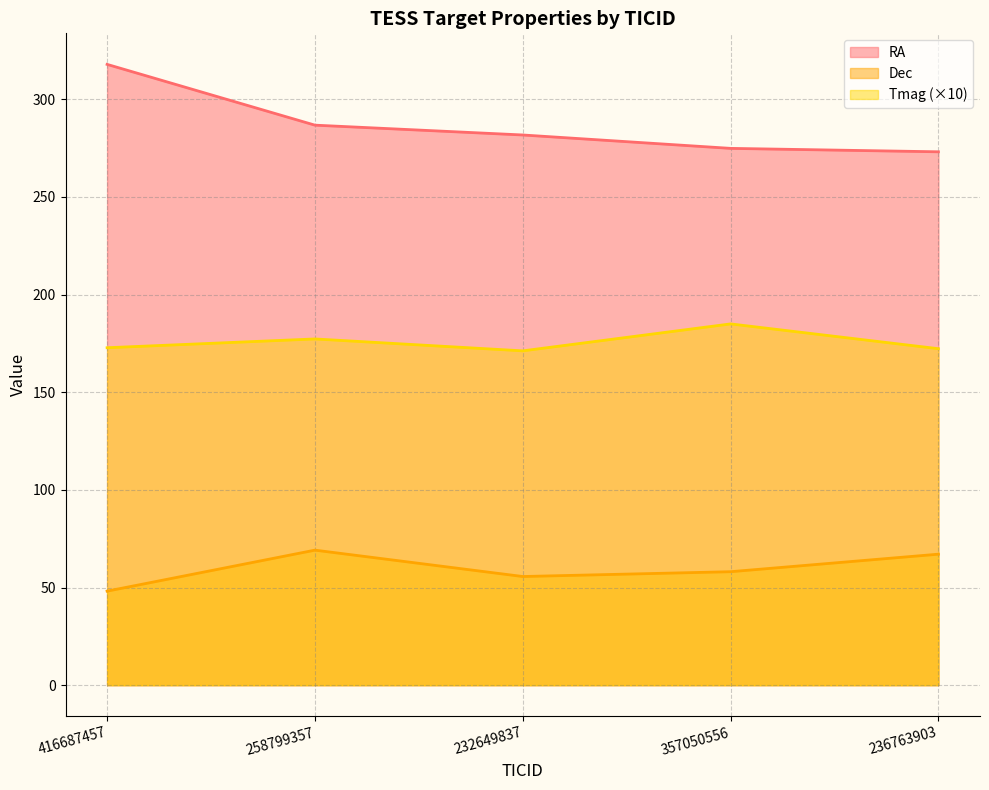

What is the label of the 2nd point from the right?

357050556